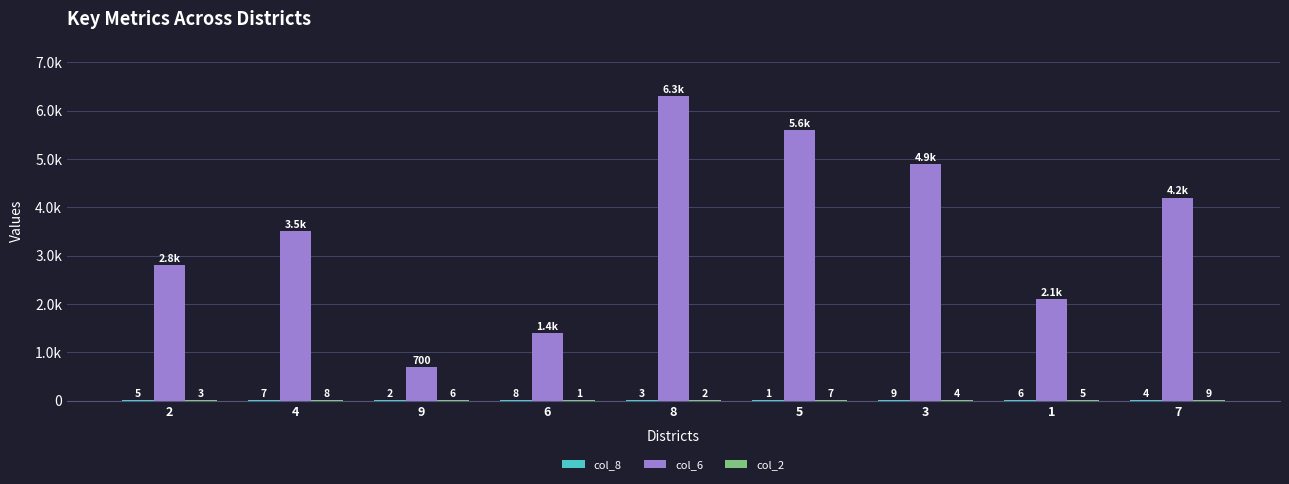

Count the number of categories in the chart.

9